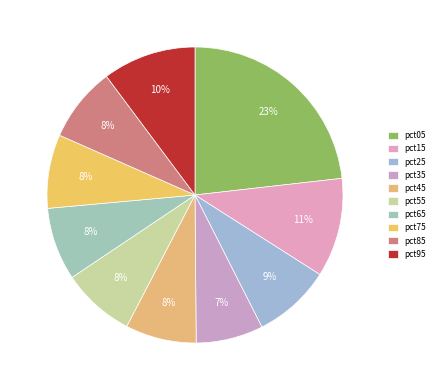

Does pct15 account for over 50% of the chart?

No